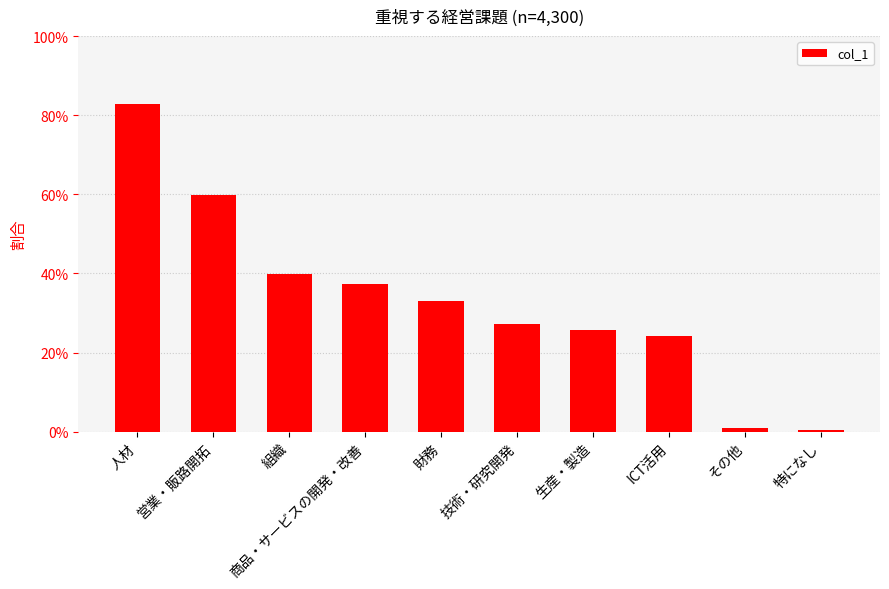

Between 財務 and 営業・販路開拓, which is larger?

営業・販路開拓